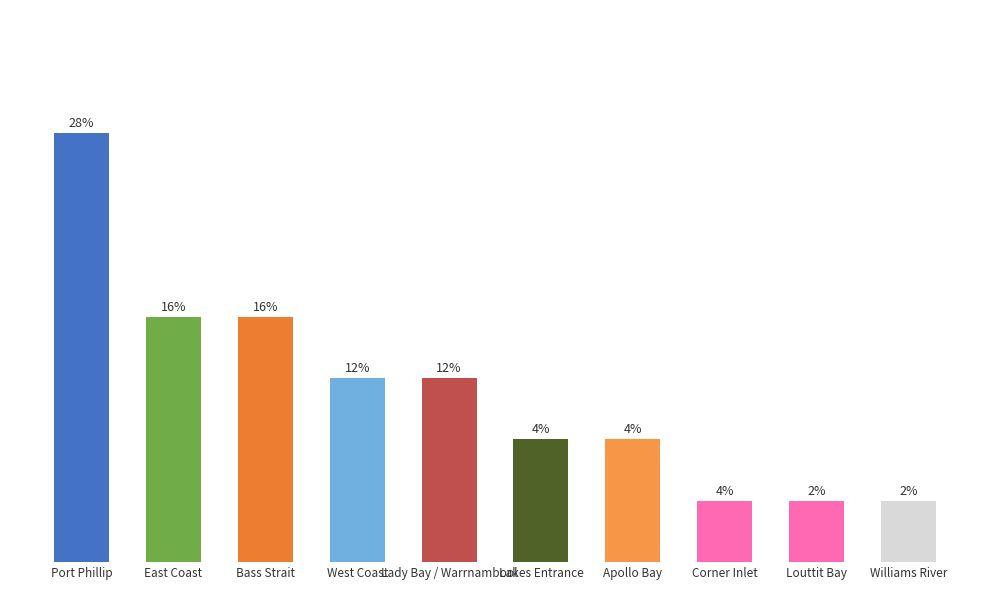

Where does the data first go above 3?

Port Phillip